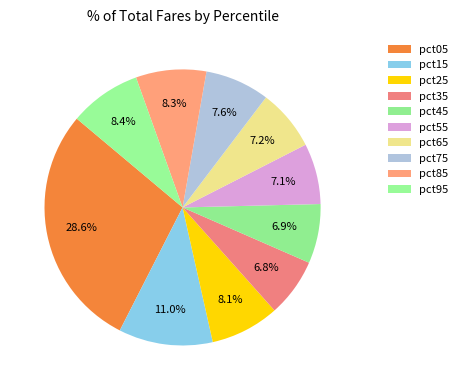

What is the ratio of the value at pct45 to the value at pct15?

0.6